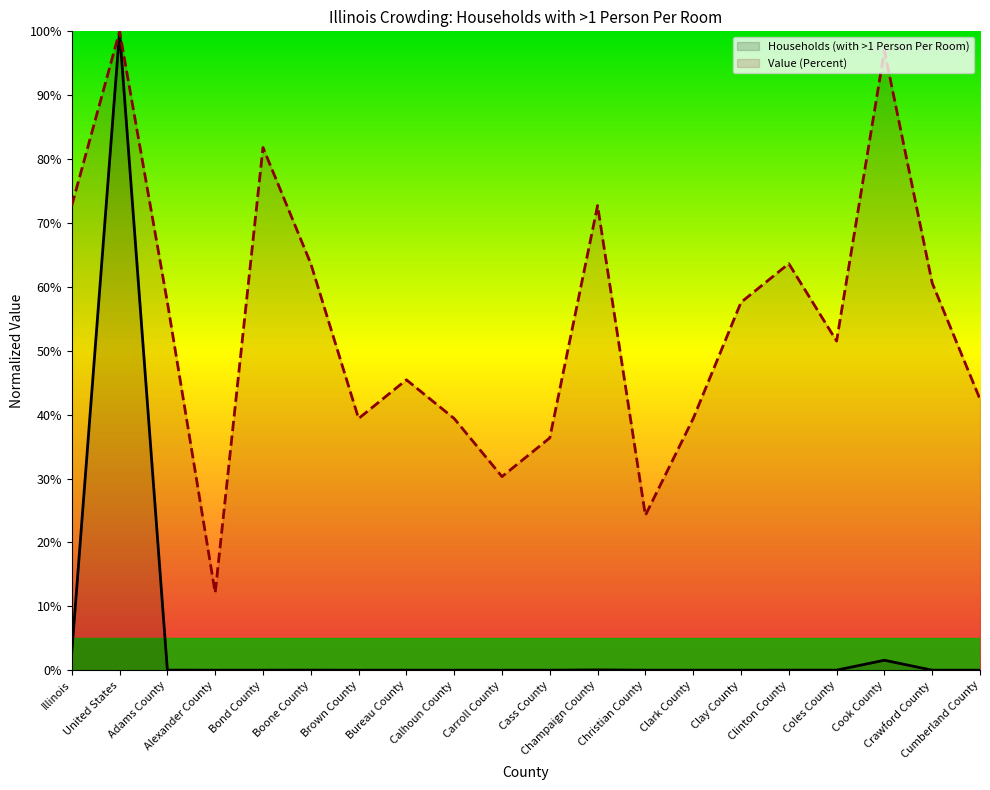

Where is the first local minimum for Value (Percent)?

Alexander County